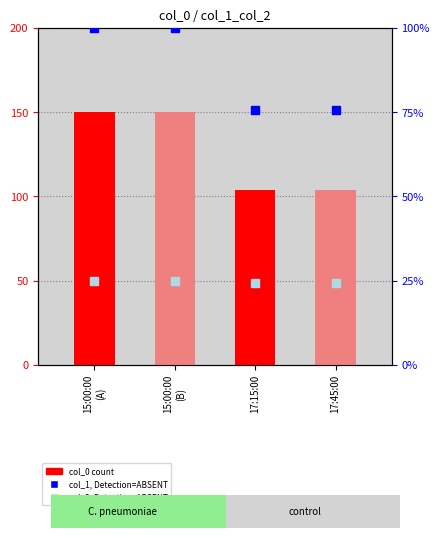

Which series contains the lowest Y value?

col_2